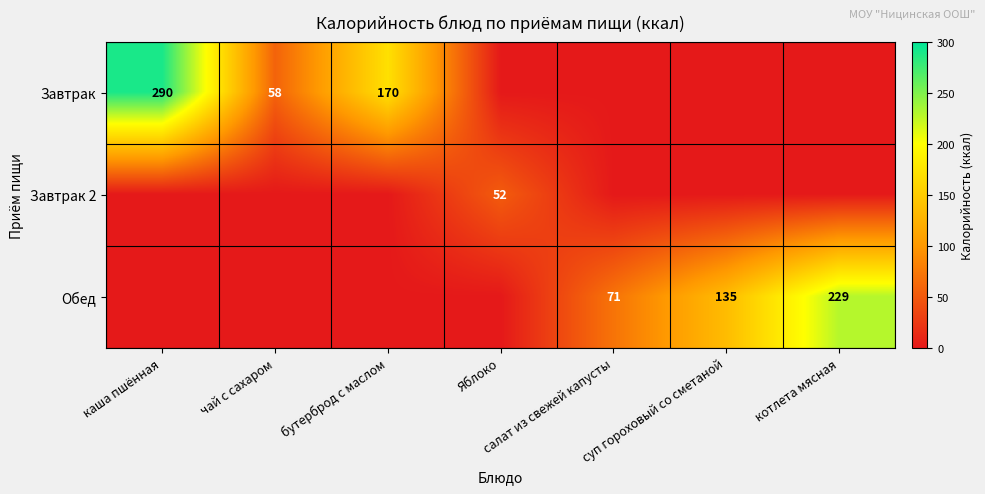

What is the spread (max minus min) of values at чай с сахаром?

58